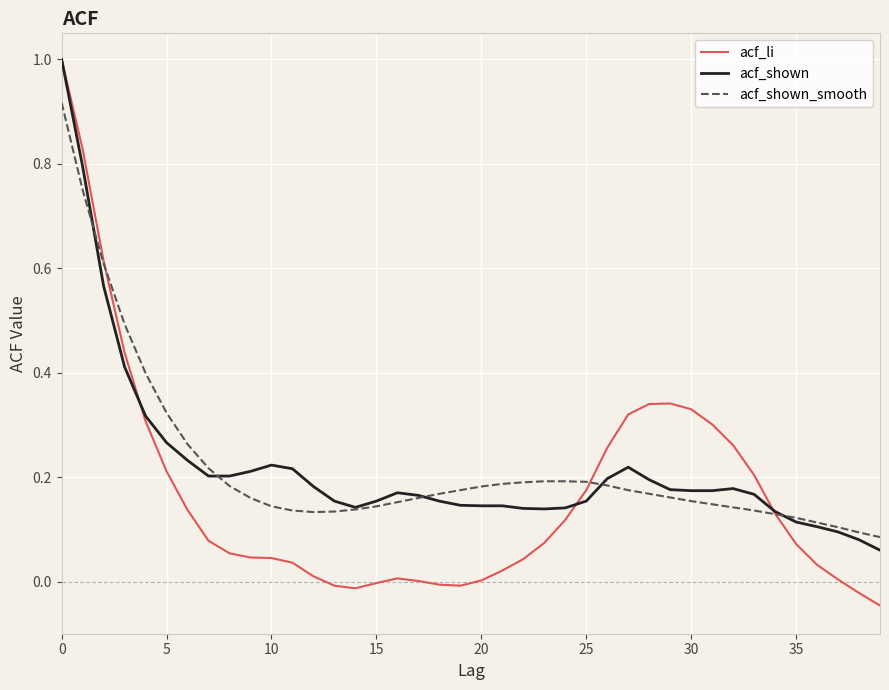

What is the highest value of the acf_shown series?

1.0